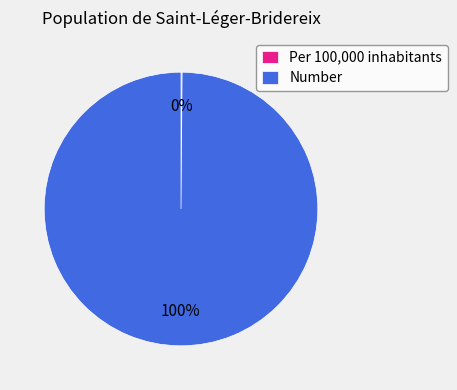

To the nearest percent, what is the average slice percentage?

50%